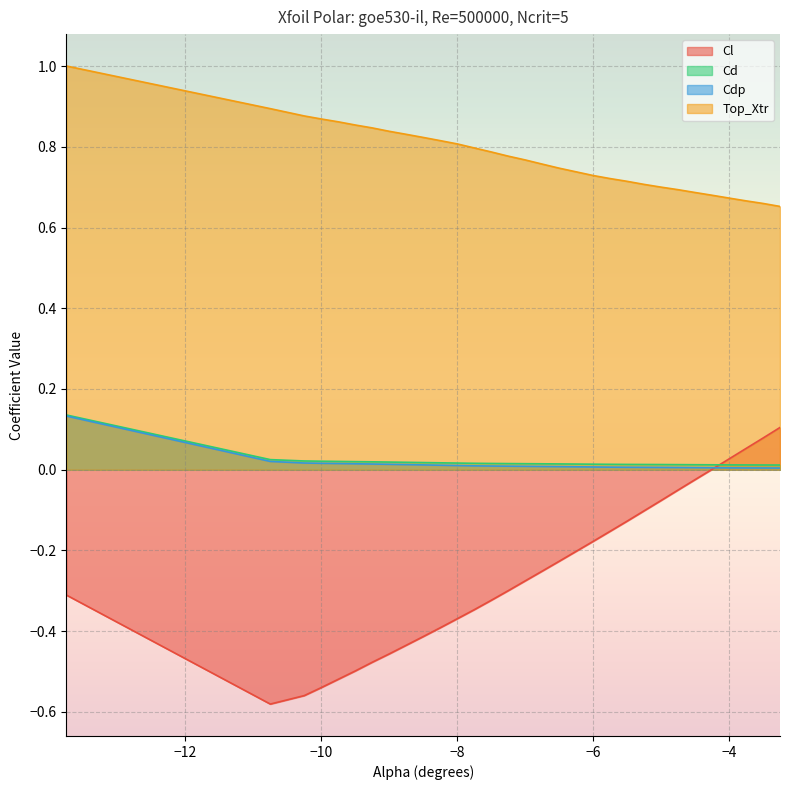

Which series has the widest spread of values?

Cl